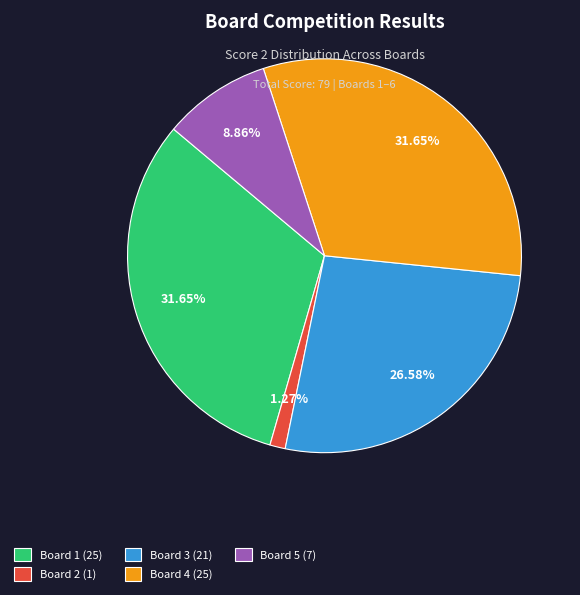

Do Board 5 (7) and Board 3 (21) together represent more than half of the pie?

No